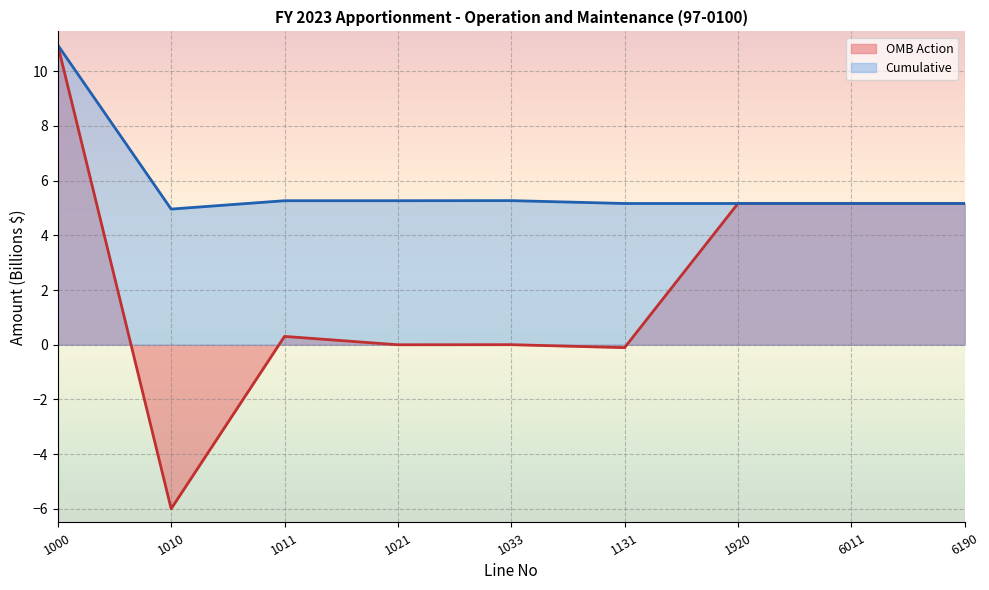

How many values in the Cumulative series exceed 5?

8